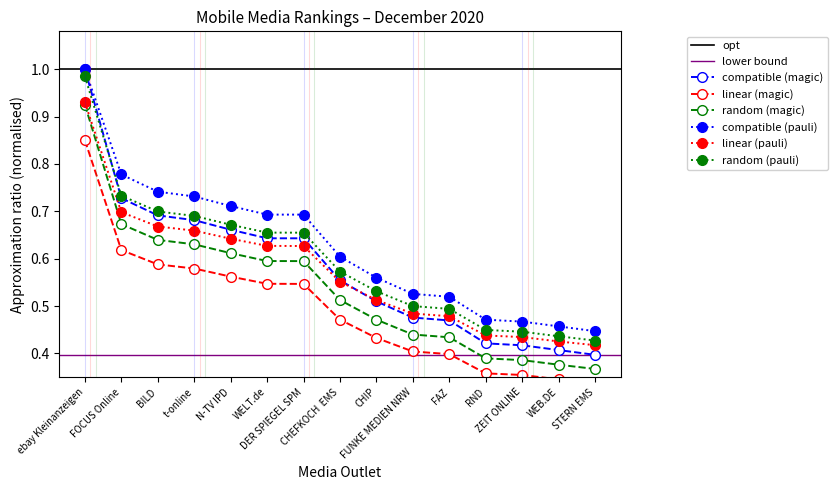

How many Unique User Mio values are between 0 and 1?

15